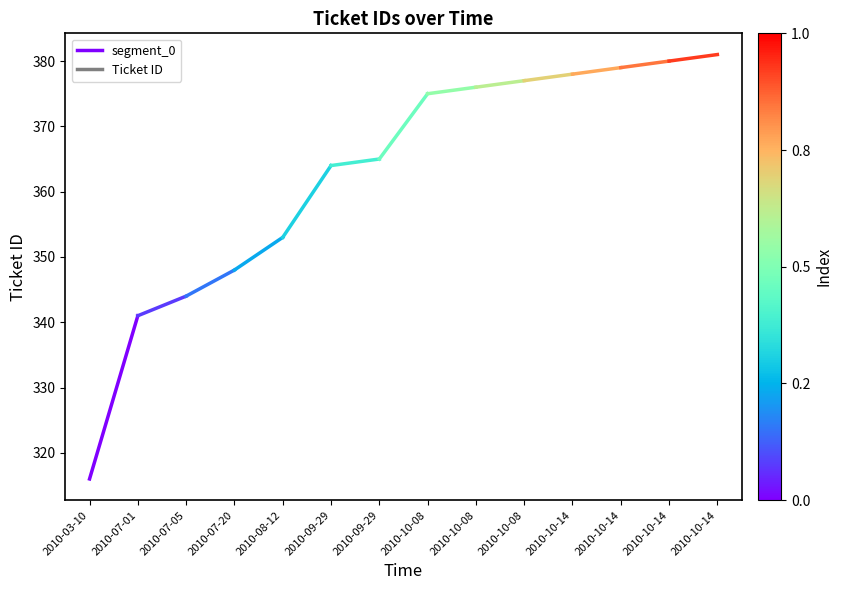

List the labels in order of value, largest first.

2010-07-01, 2010-03-10